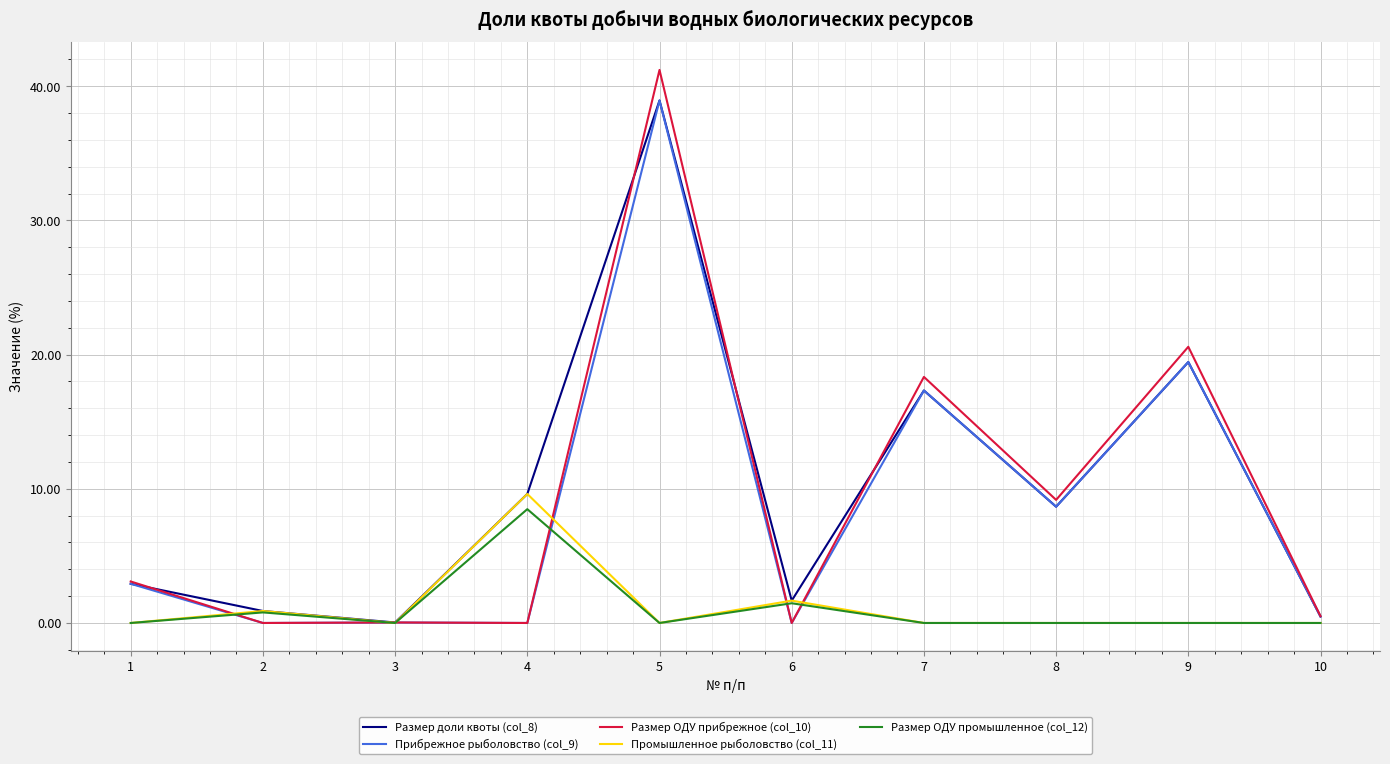

Which series has the largest range (max minus min)?

Размер ОДУ прибрежное (col_10)